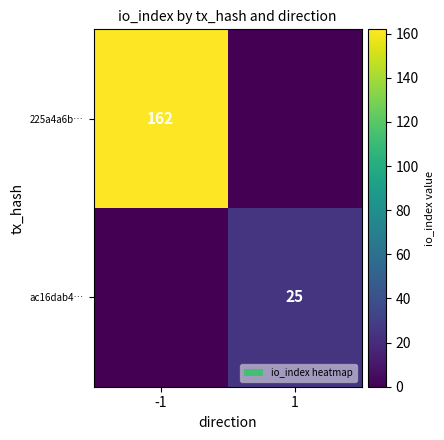

The value of 225a4a6b… at -1 is 237. True or false?

False